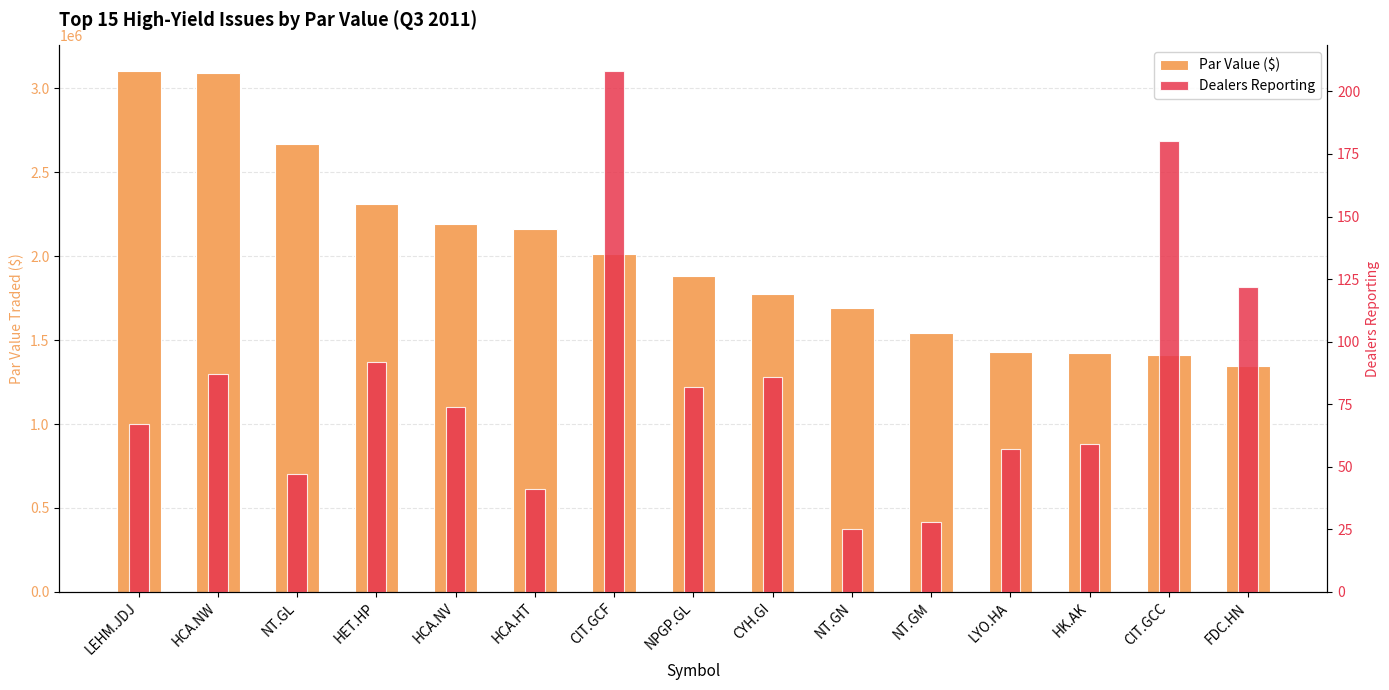

Reading left to right, list all the values displayed in this chart.

Par Value ($): LEHM.JDJ=3101349	HCA.NW=3089340	NT.GL=2670230	HET.HP=2313602	HCA.NV=2193687	HCA.HT=2160396	CIT.GCF=2010607	NPGP.GL=1883629	CYH.GI=1772599	NT.GN=1691848	NT.GM=1543710	LYO.HA=1426876	HK.AK=1421280	CIT.GCC=1413428	FDC.HN=1344394
Dealers Reporting: LEHM.JDJ=67	HCA.NW=87	NT.GL=47	HET.HP=92	HCA.NV=74	HCA.HT=41	CIT.GCF=208	NPGP.GL=82	CYH.GI=86	NT.GN=25	NT.GM=28	LYO.HA=57	HK.AK=59	CIT.GCC=180	FDC.HN=122